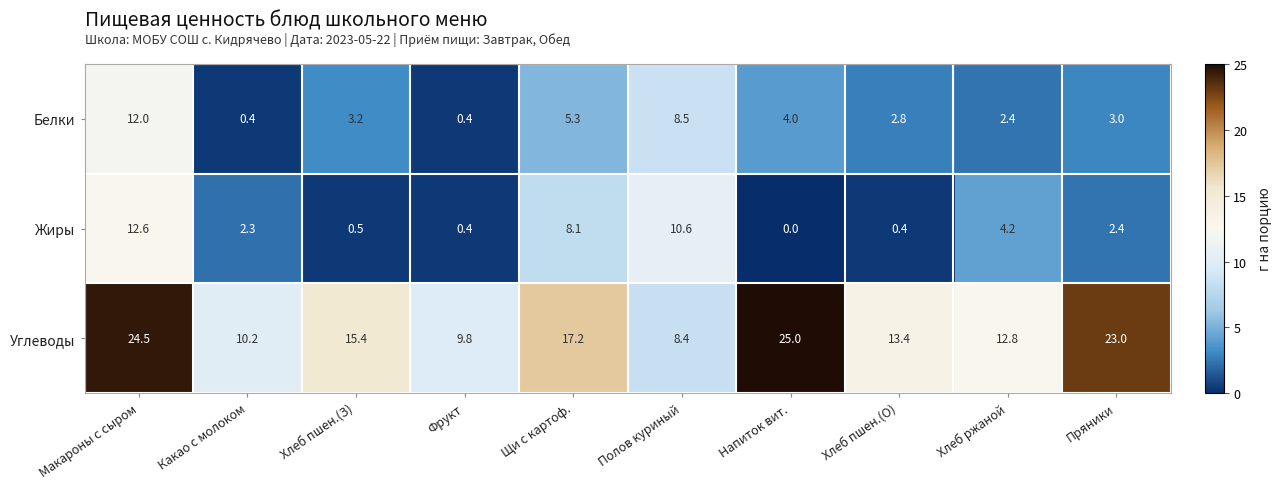

The Белки series shows 2.2 at Хлеб пшен.(З). True or false?

False